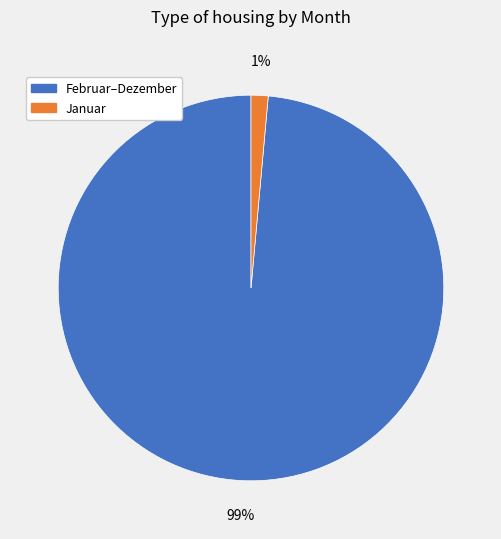

Rank the categories by value from highest to lowest.

Februar–Dezember, Januar